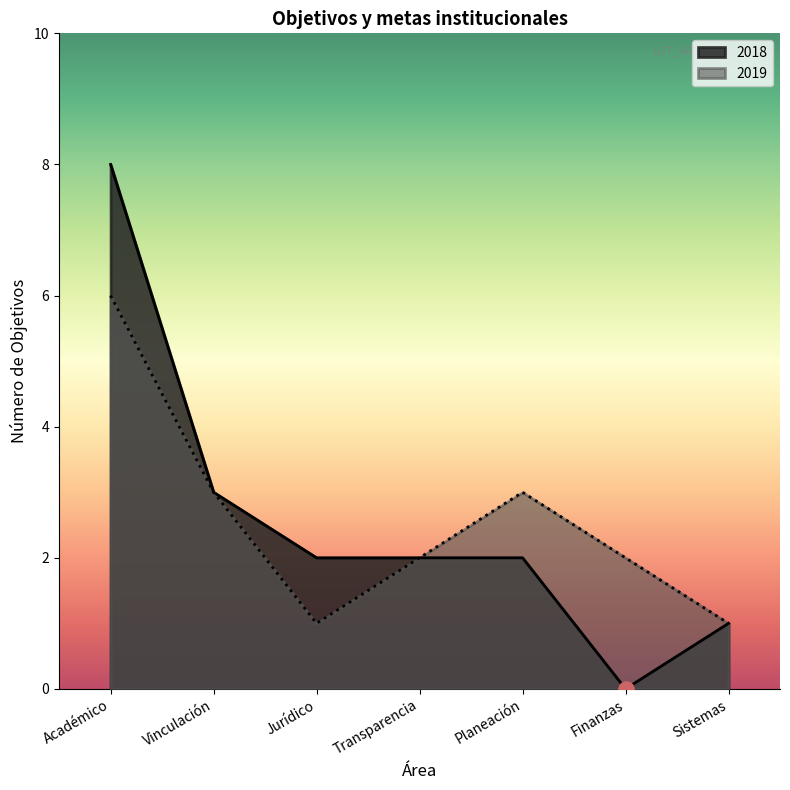

At which category is the sum across all series the highest?

Académico